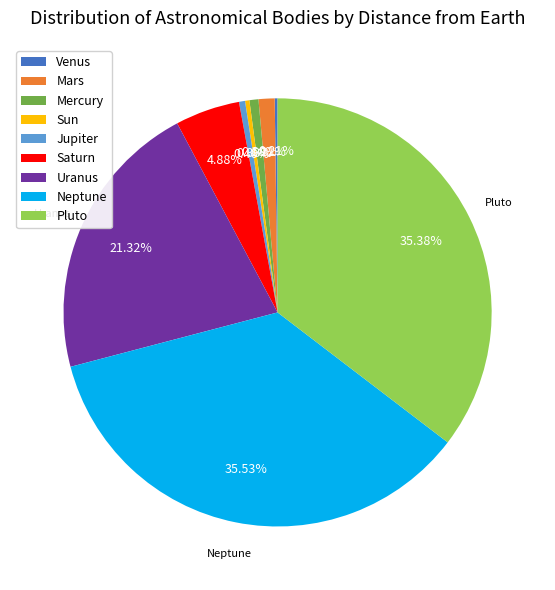

Combined, do Saturn and Sun account for over 50%?

No